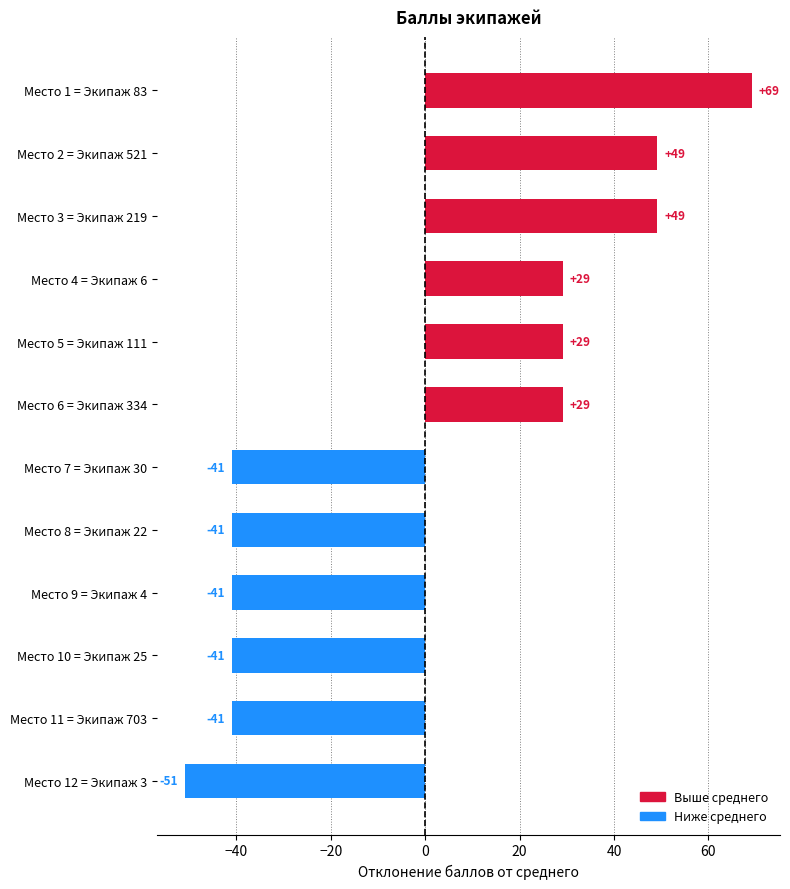

What is the value of the 12th bar from the top?

-50.8